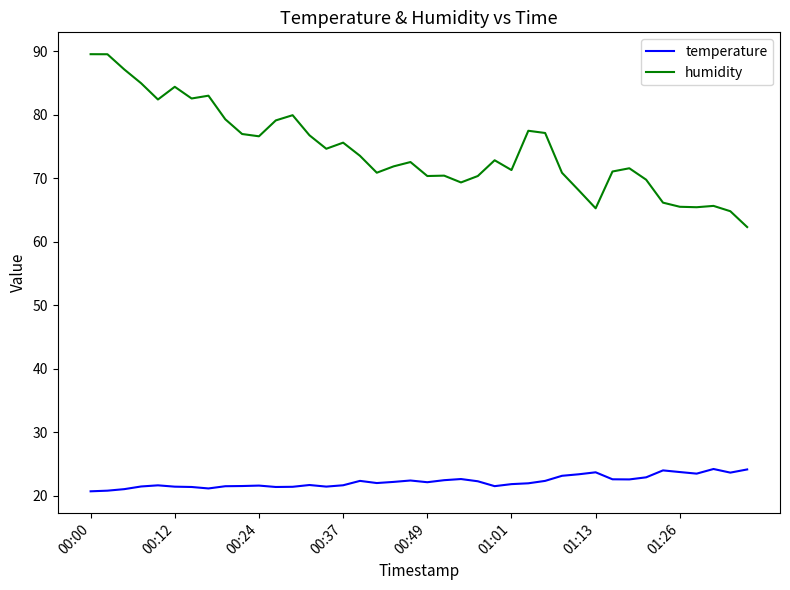

Which series has the widest spread of values?

humidity